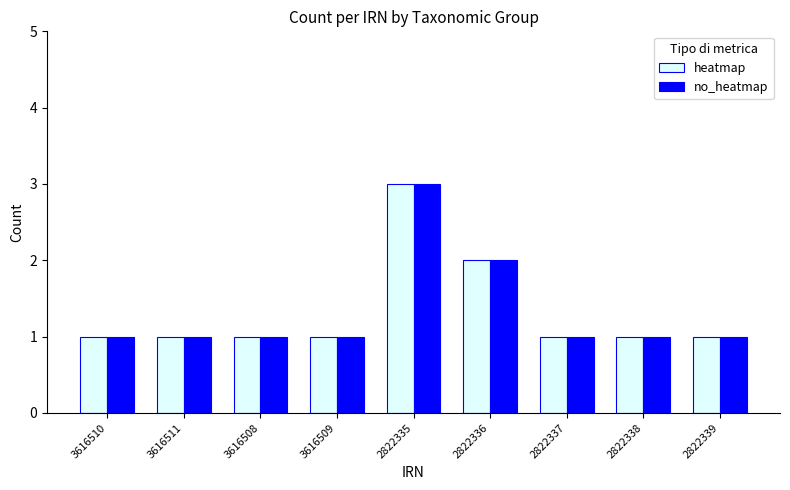

What is the greatest value displayed?

3